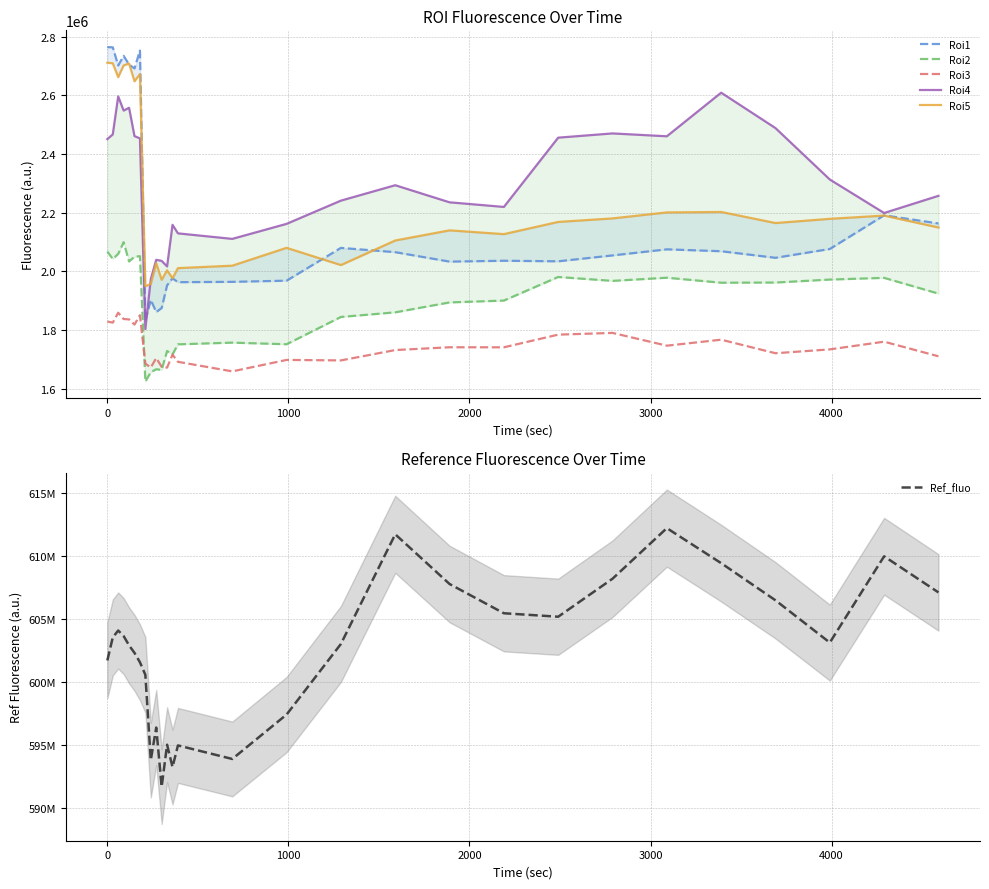

True or false: Roi5 and Roi3 intersect in this chart.

False